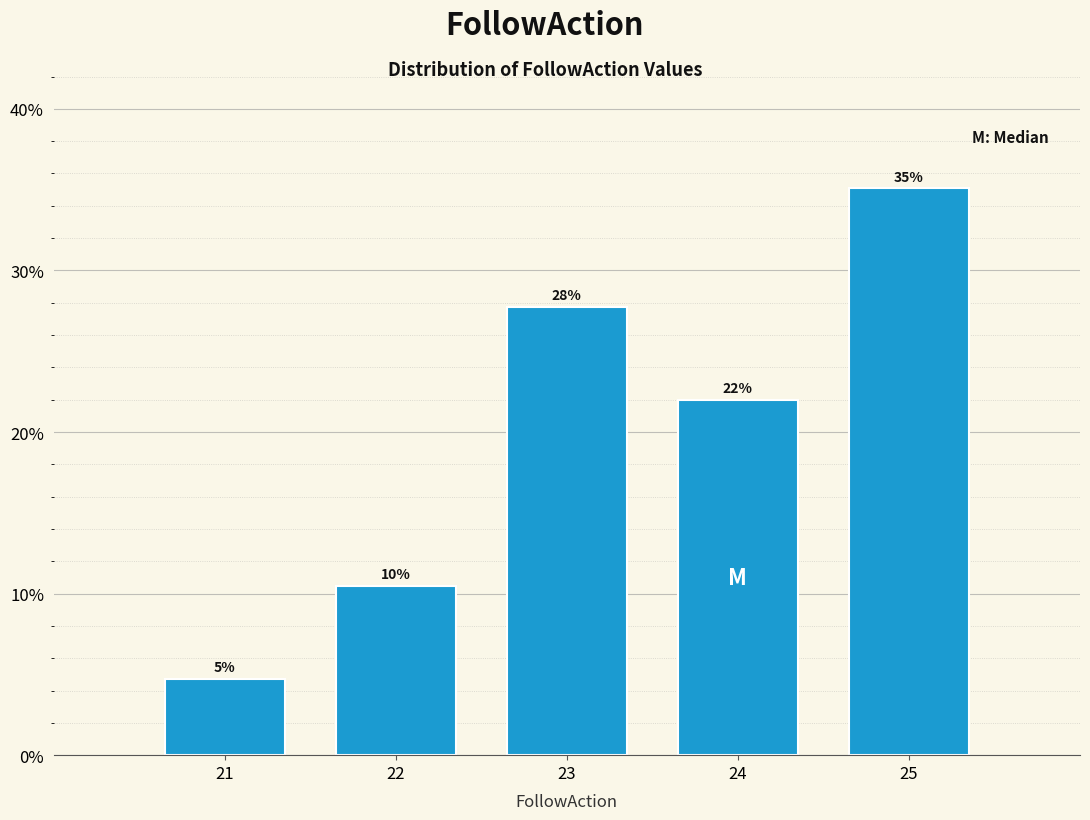

Are the bars horizontal?

No